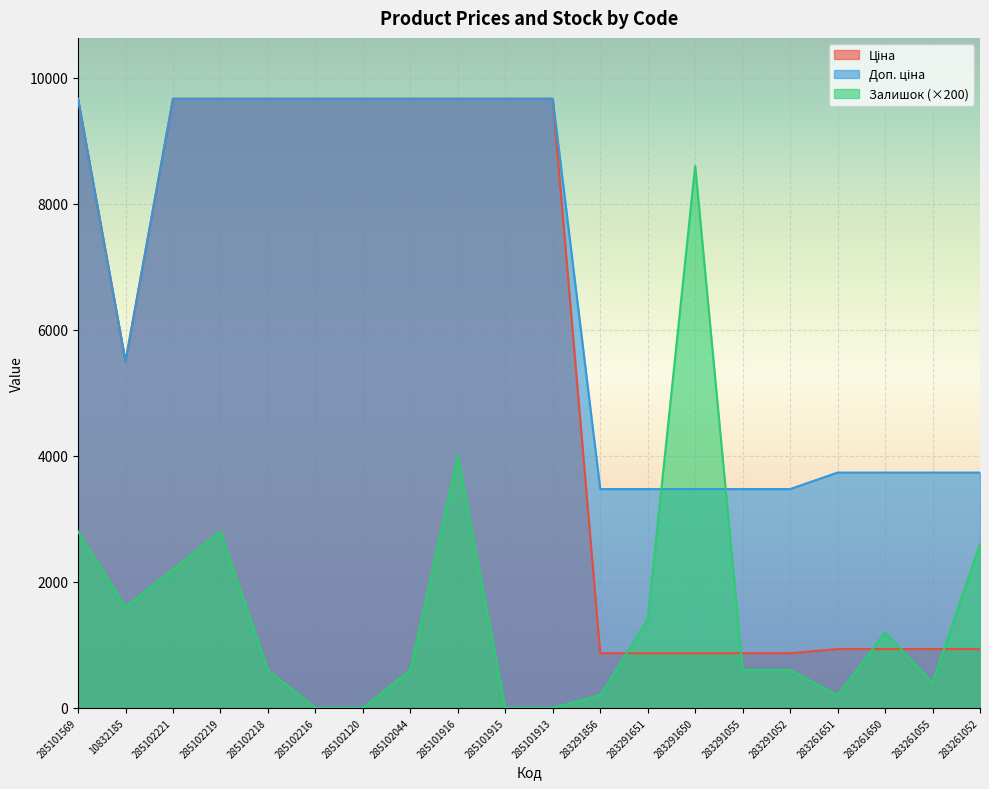

At which category is the sum across all series the highest?

285101916